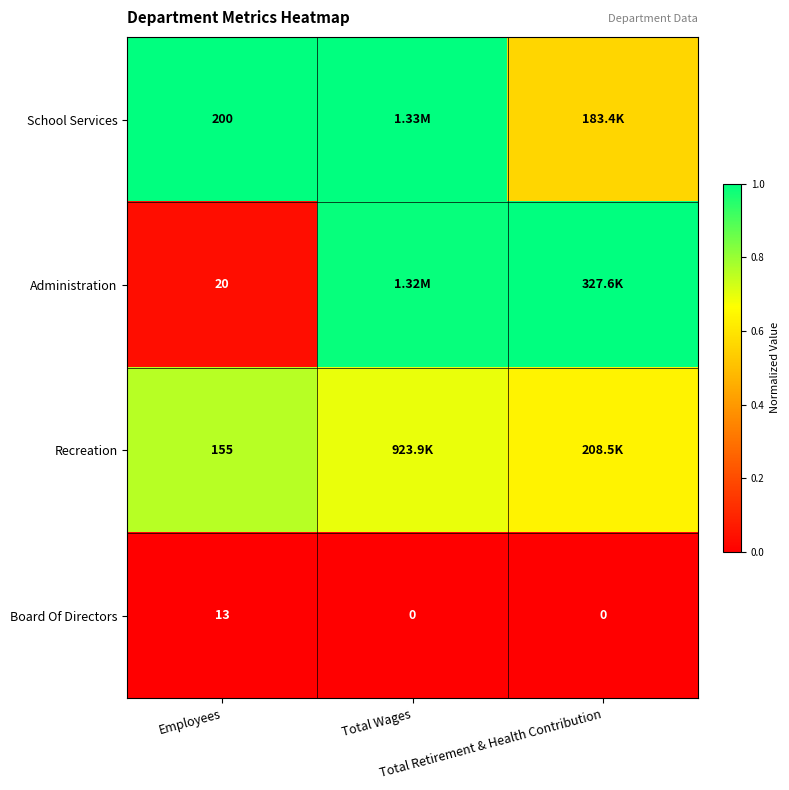

The value of Recreation at Employees is 0.8. True or false?

True